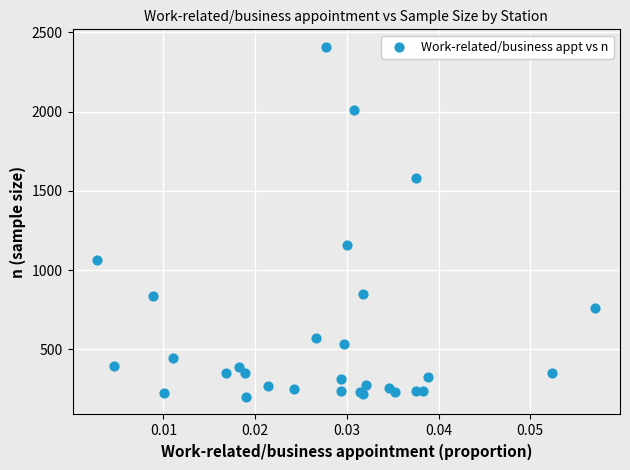

What Y value in the scatter plot is closest to 1304?

1157